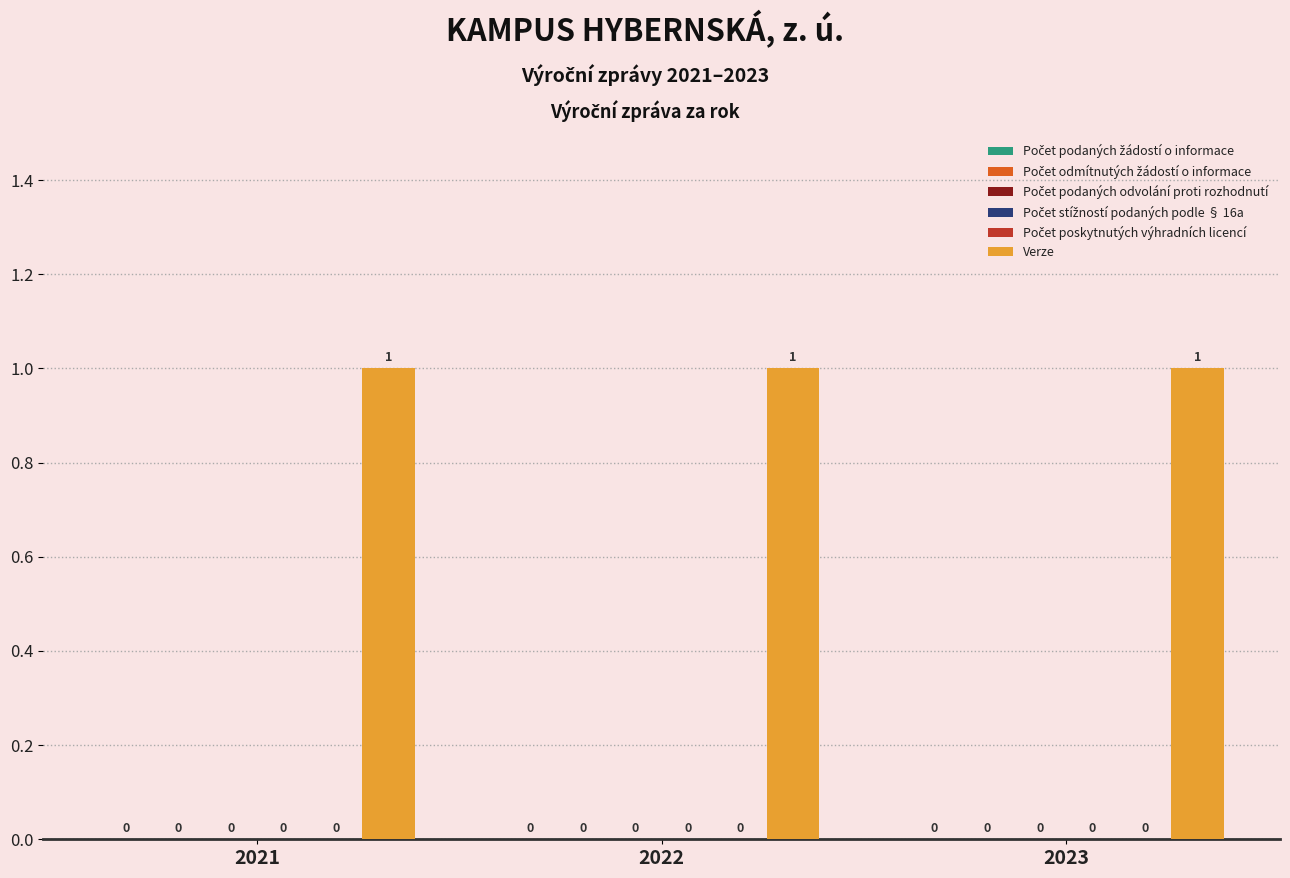

How many groups of bars are there?

3